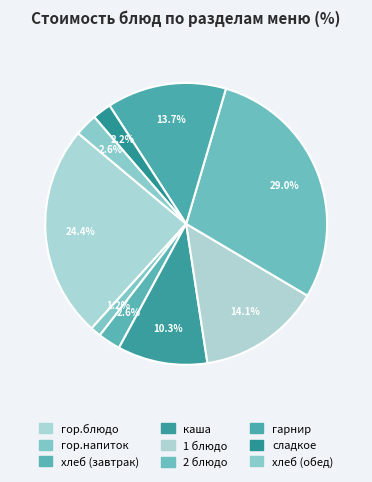

To the nearest percent, what portion does гор.напиток represent?

1%